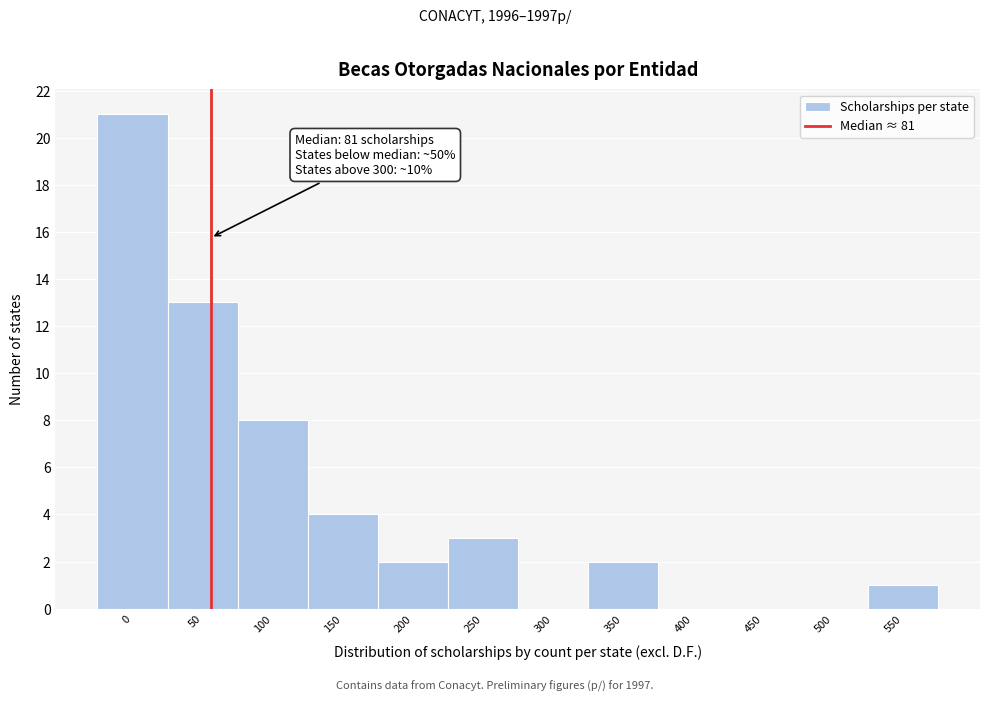

Reading left to right, what are all the values shown in this chart?

0=21	50=13	100=8	150=4	200=2	250=3	300=0	350=2	400=0	450=0	500=0	550=1